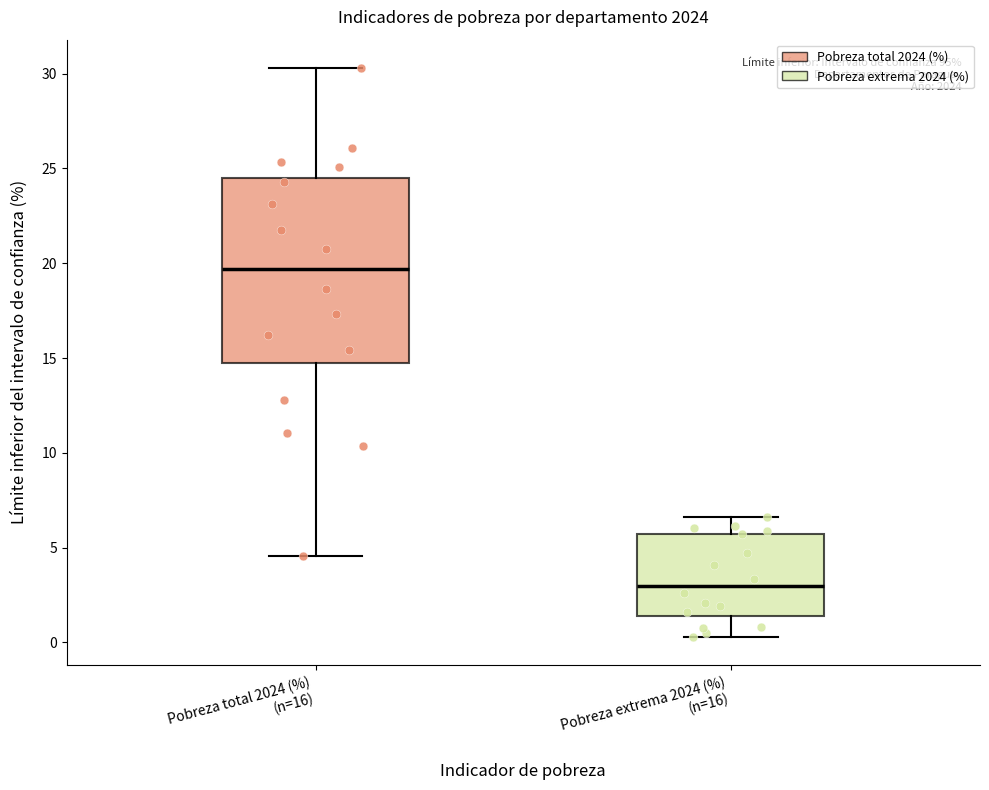

Which box's median line is the lowest?

Pobreza extrema 2024 (%) (n=16)